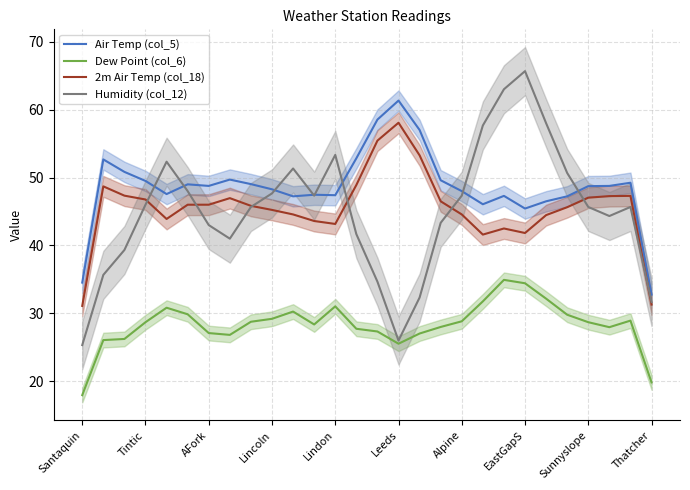

Does the chart display data point markers on the line(s)?

No